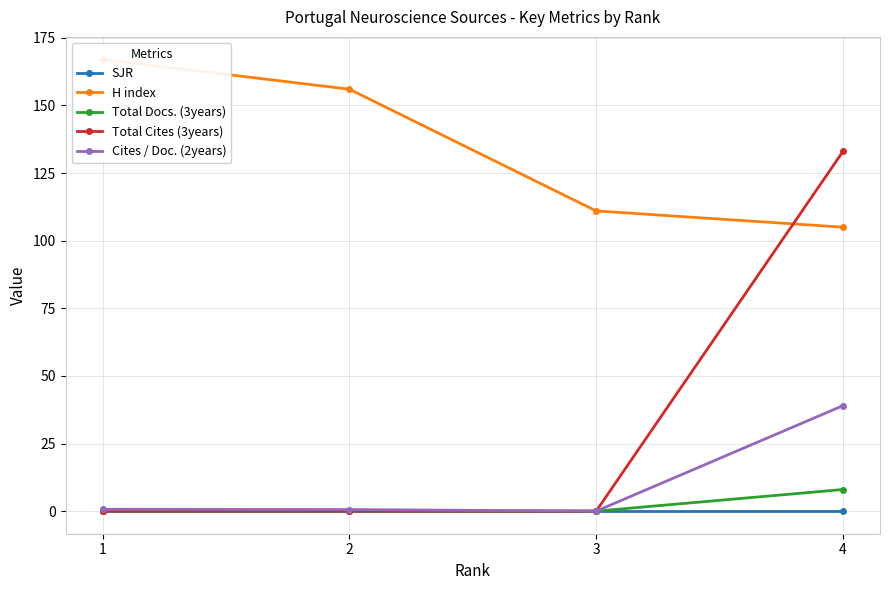

Reading right to left, transcribe all the data shown in this chart.

SJR: 1=0.0	2=0.0	3=0.0	4=0.0
H index: 1=167.0	2=156.0	3=111.0	4=105.0
Total Docs. (3years): 1=0.0	2=0.0	3=0.0	4=8.0
Total Cites (3years): 1=0.0	2=0.0	3=0.0	4=133.0
Cites / Doc. (2years): 1=0.7	2=0.6	3=0.0	4=39.0